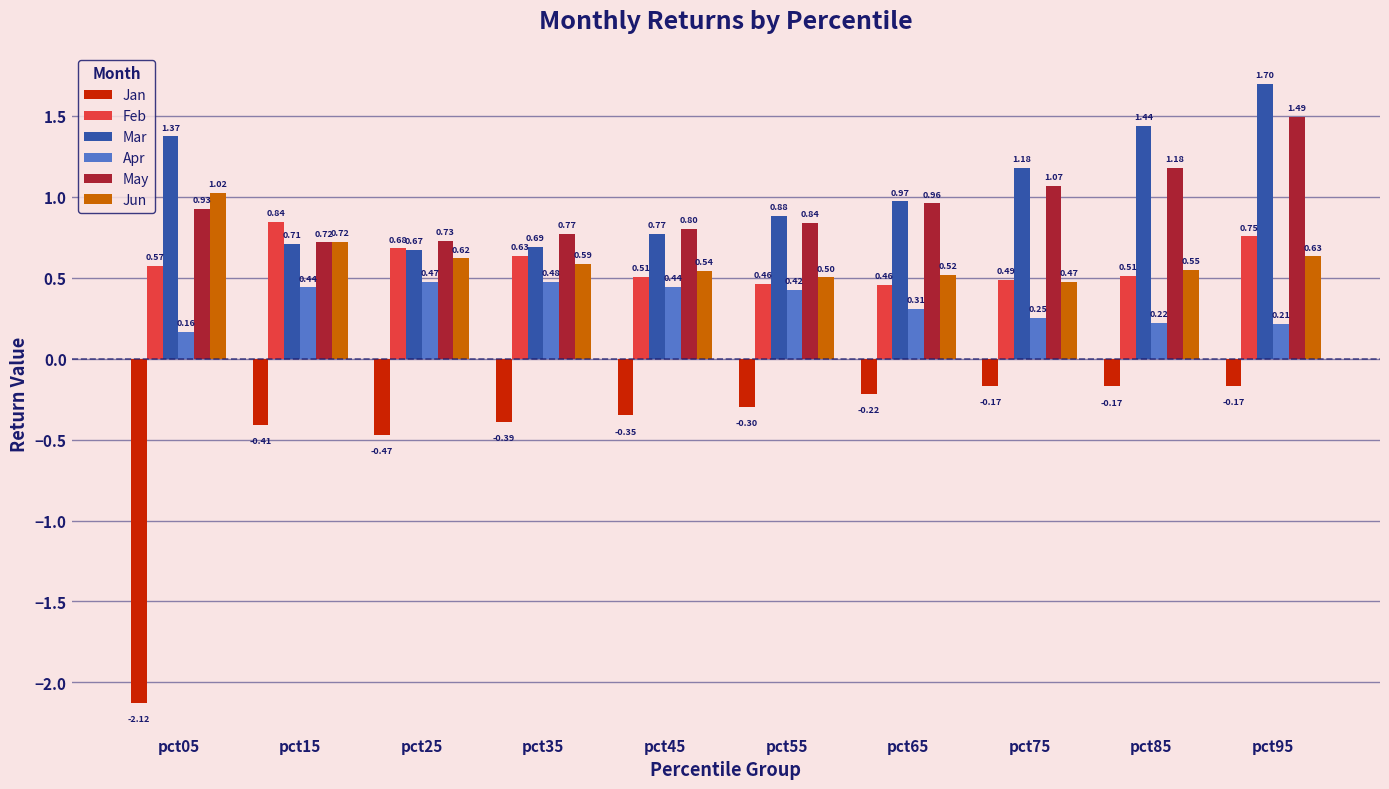

What are all the series names shown in the legend?

Jan, Feb, Mar, Apr, May, Jun